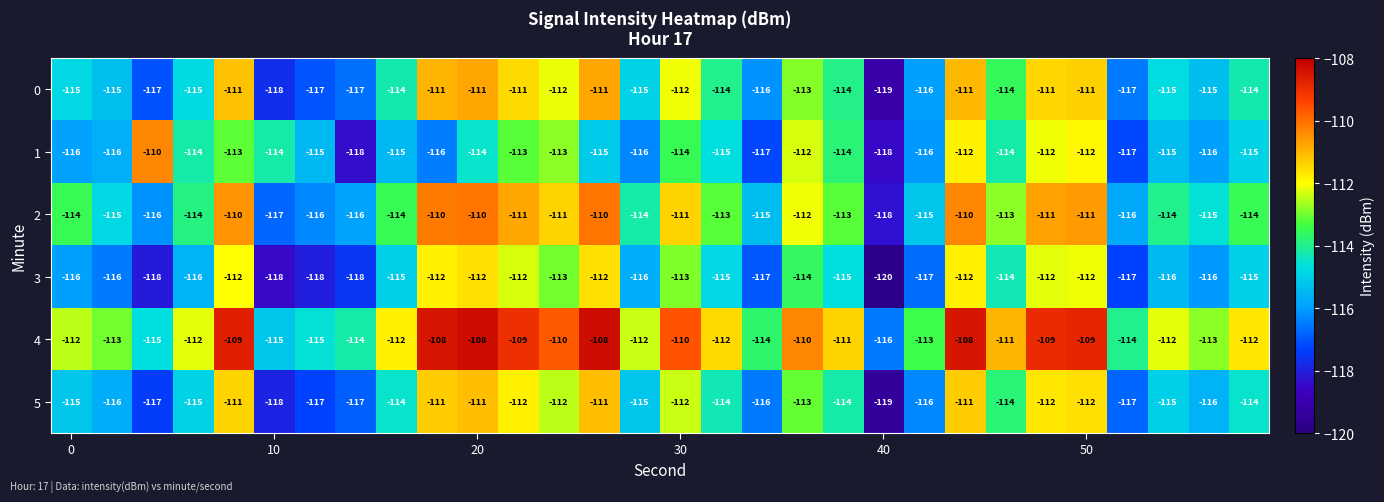

What is the maximum value for 2?

-110